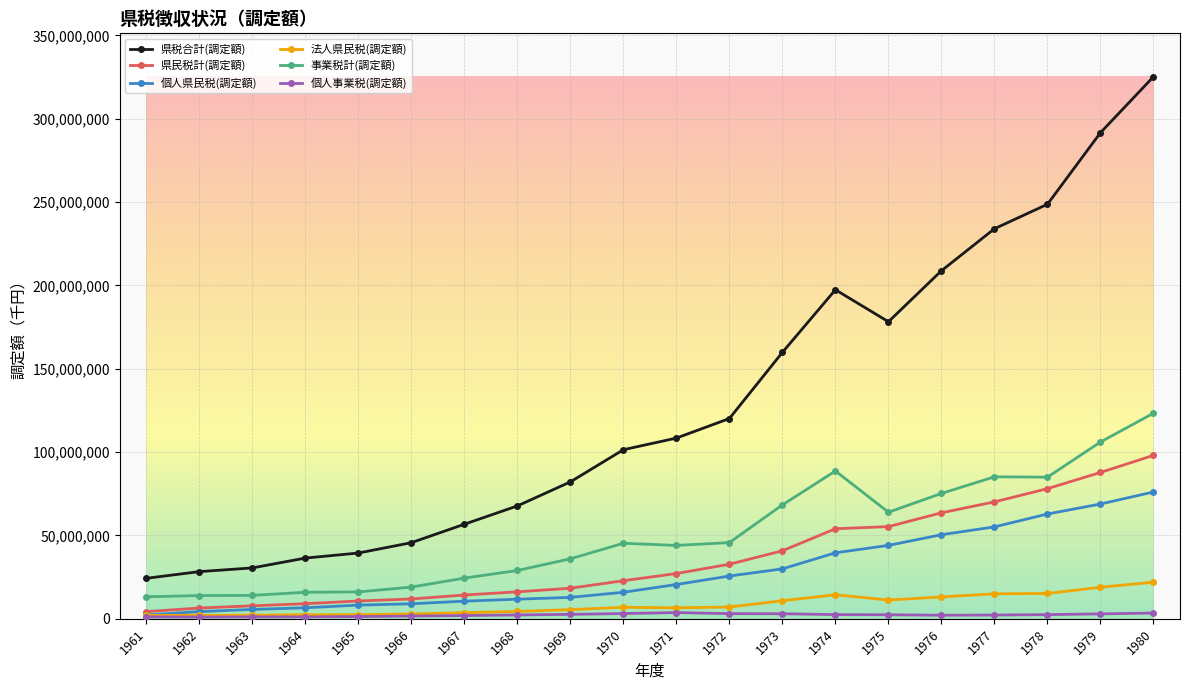

What value does the 個人県民税(調定額) series have at 1967, to the nearest 100?

10594800